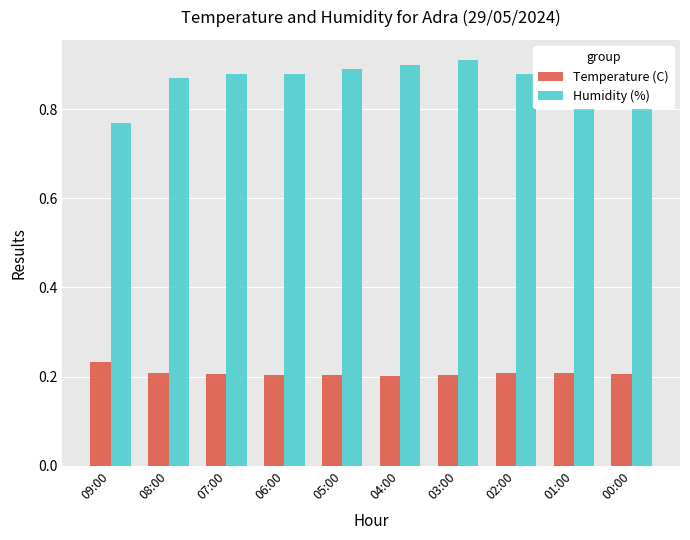

The value of Humidity (%) at 01:00 is 0.3. True or false?

False